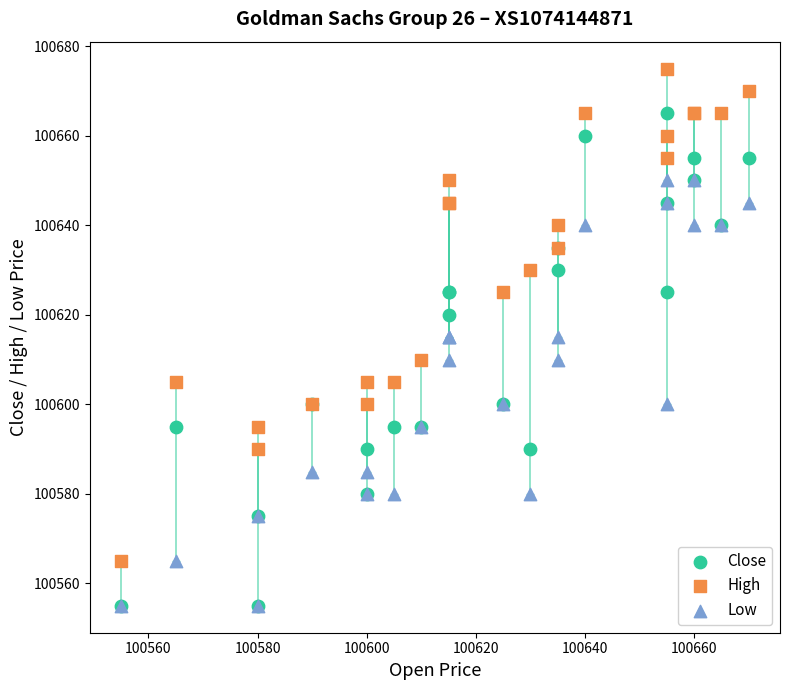

What are all the series names shown in the legend?

Close, High, Low